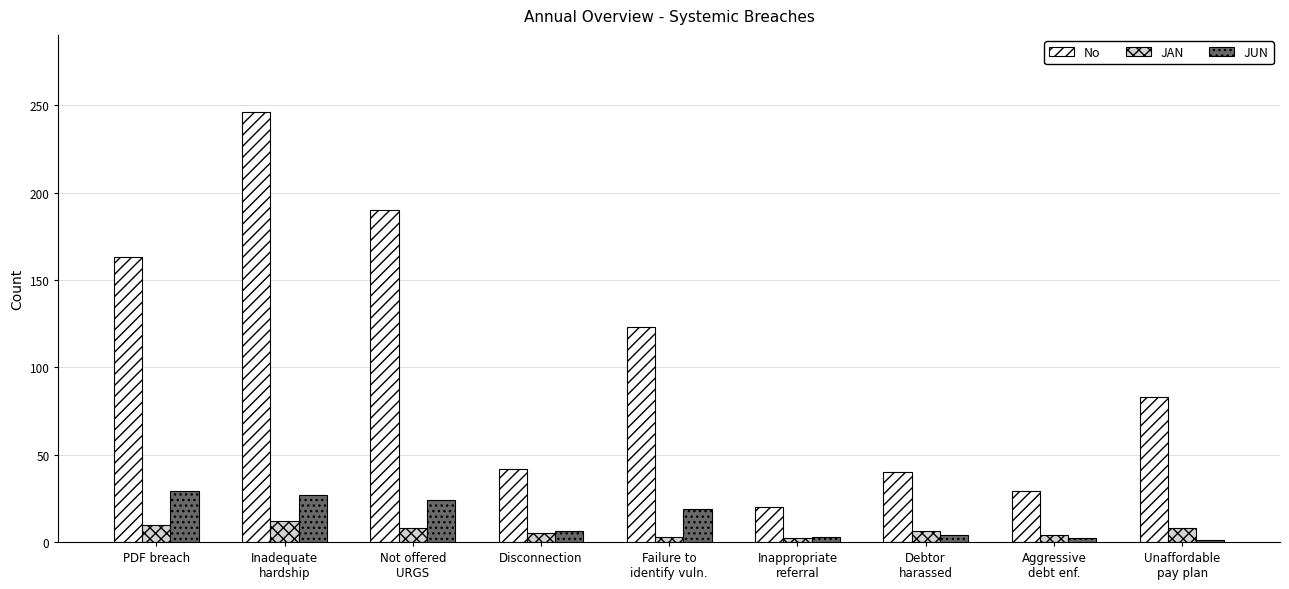

At how many categories does at least one series exceed 176?

2